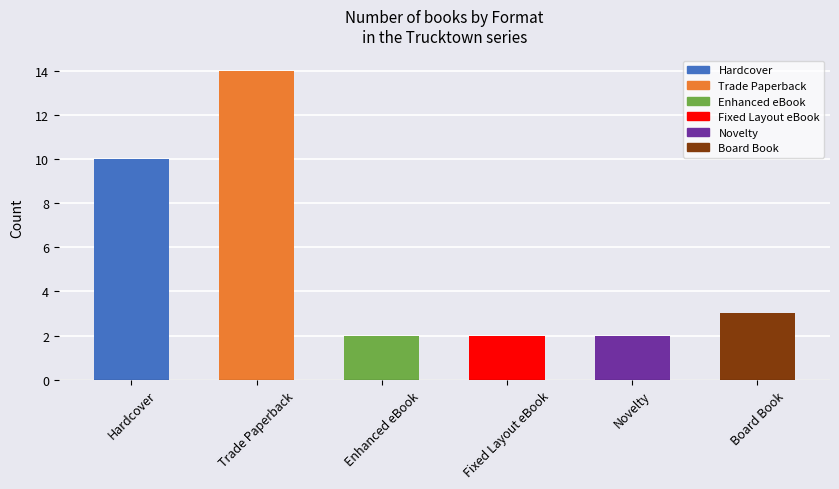

The value at Enhanced eBook is 2. True or false?

True